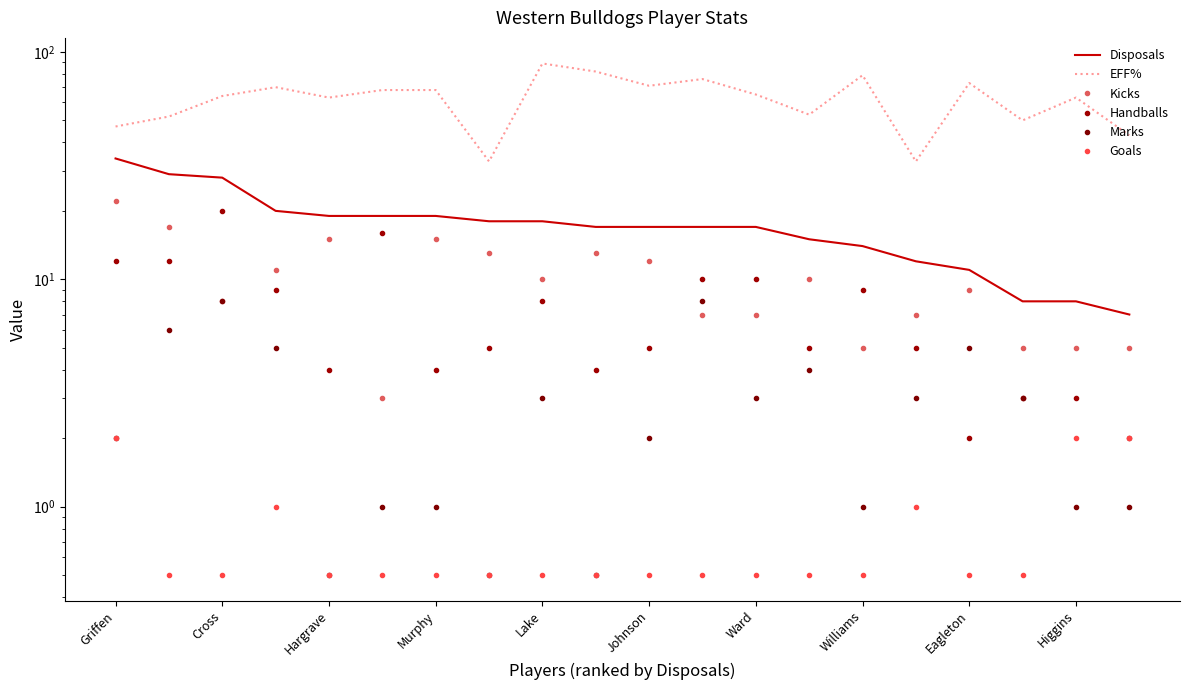

True or false: Marks and Disposals intersect in this chart.

False